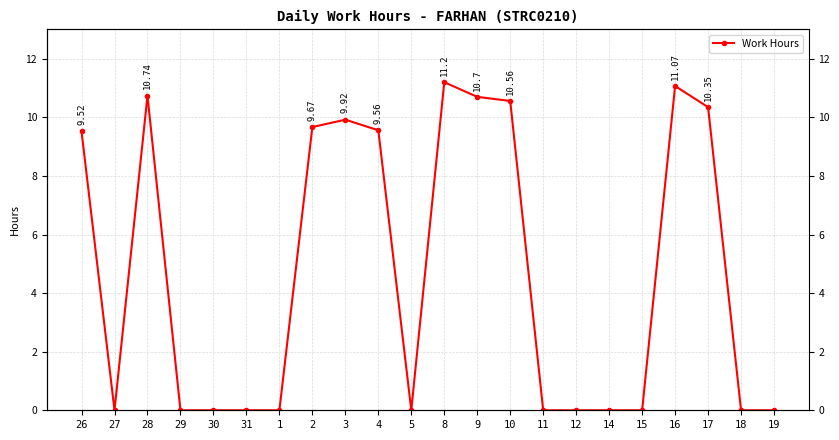

Rank the categories by value from lowest to highest.

27, 29, 30, 31, 1, 5, 11, 12, 14, 15, 18, 19, 26, 4, 2, 3, 17, 10, 9, 28, 16, 8